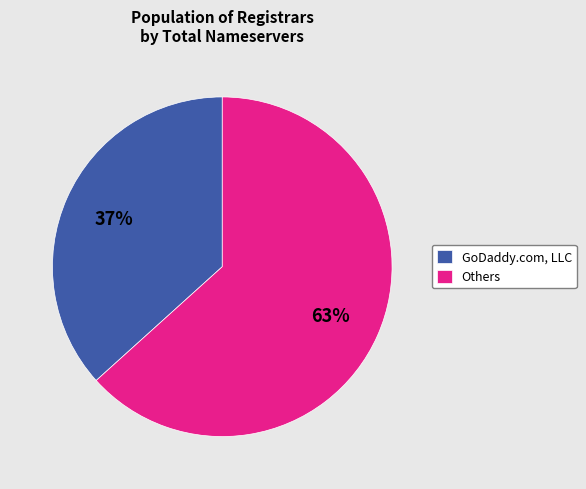

Do GoDaddy.com, LLC and Others together represent more than half of the pie?

Yes